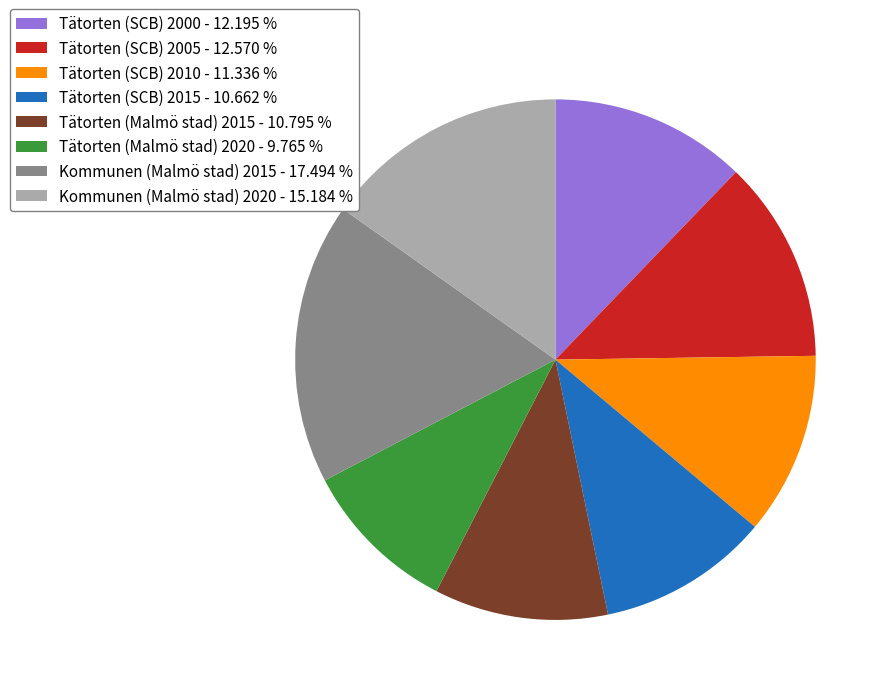

Do Tätorten (SCB) 2000 and Tätorten (SCB) 2005 together represent more than half of the pie?

No